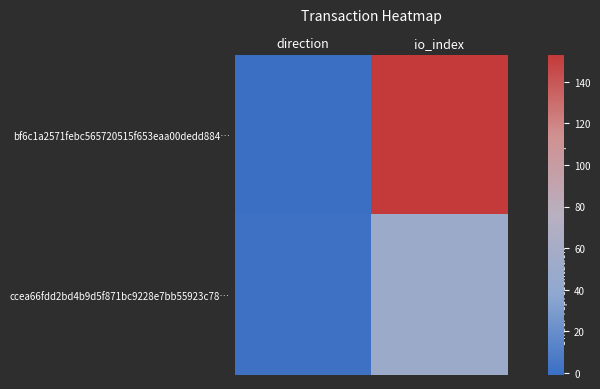

How many series are shown in this chart?

2